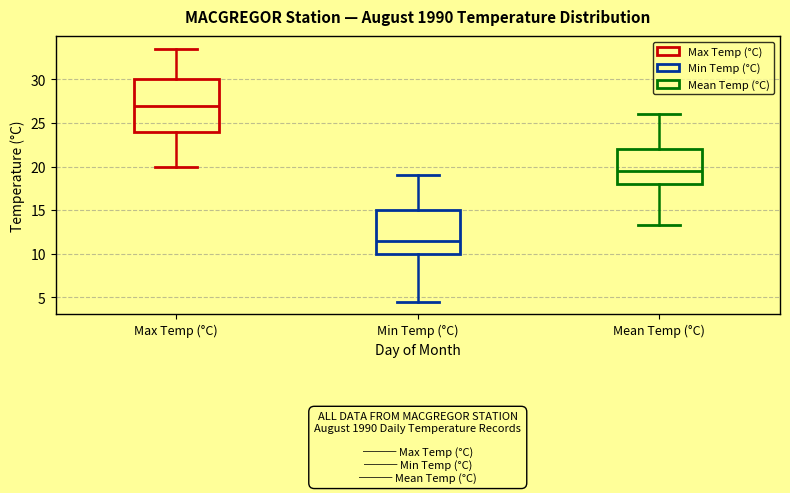

Which box's median line is the highest?

Max Temp (°C)